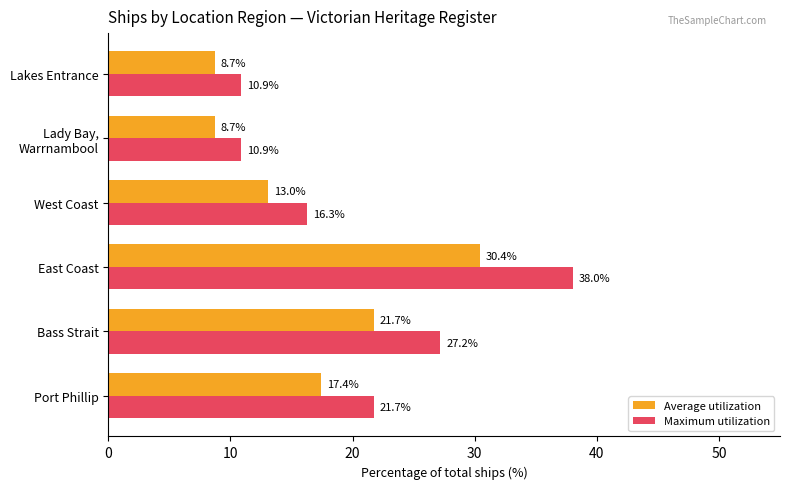

What is the approximate value of Average utilization at East Coast?

30.4